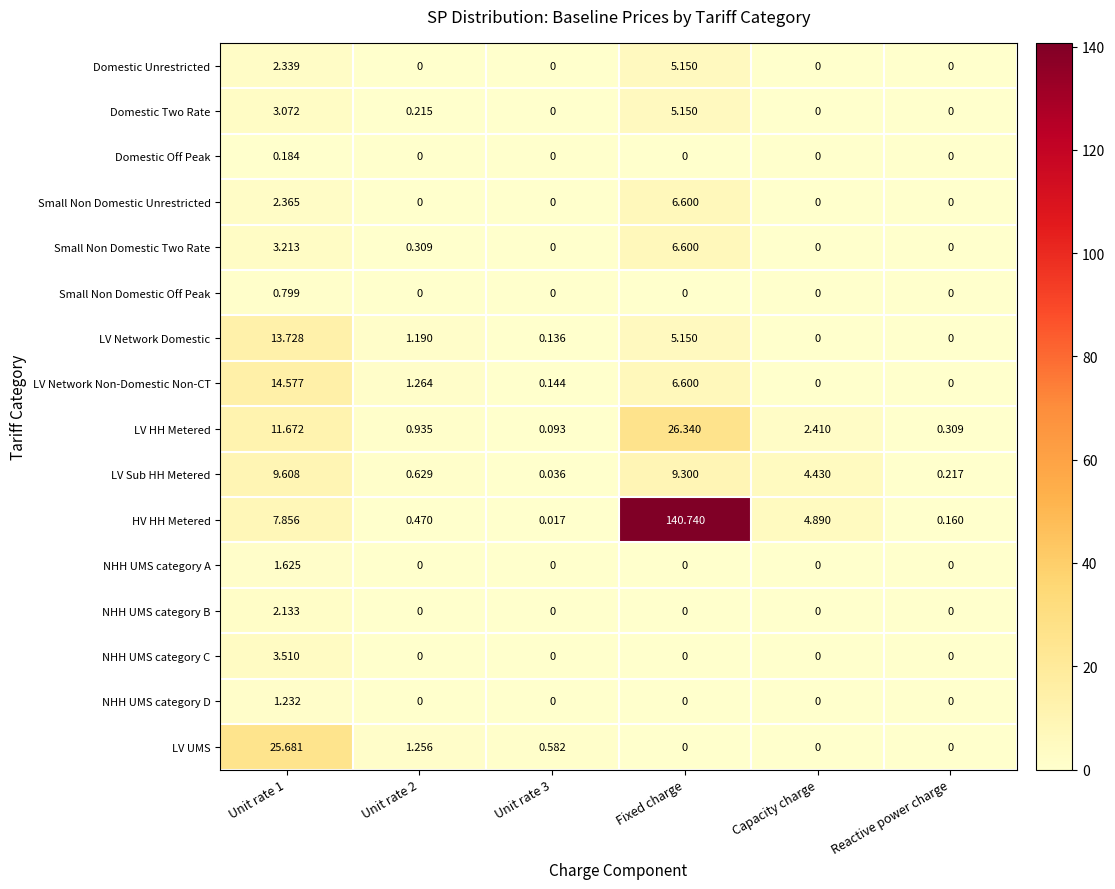

At how many categories does at least one series exceed 133?

1